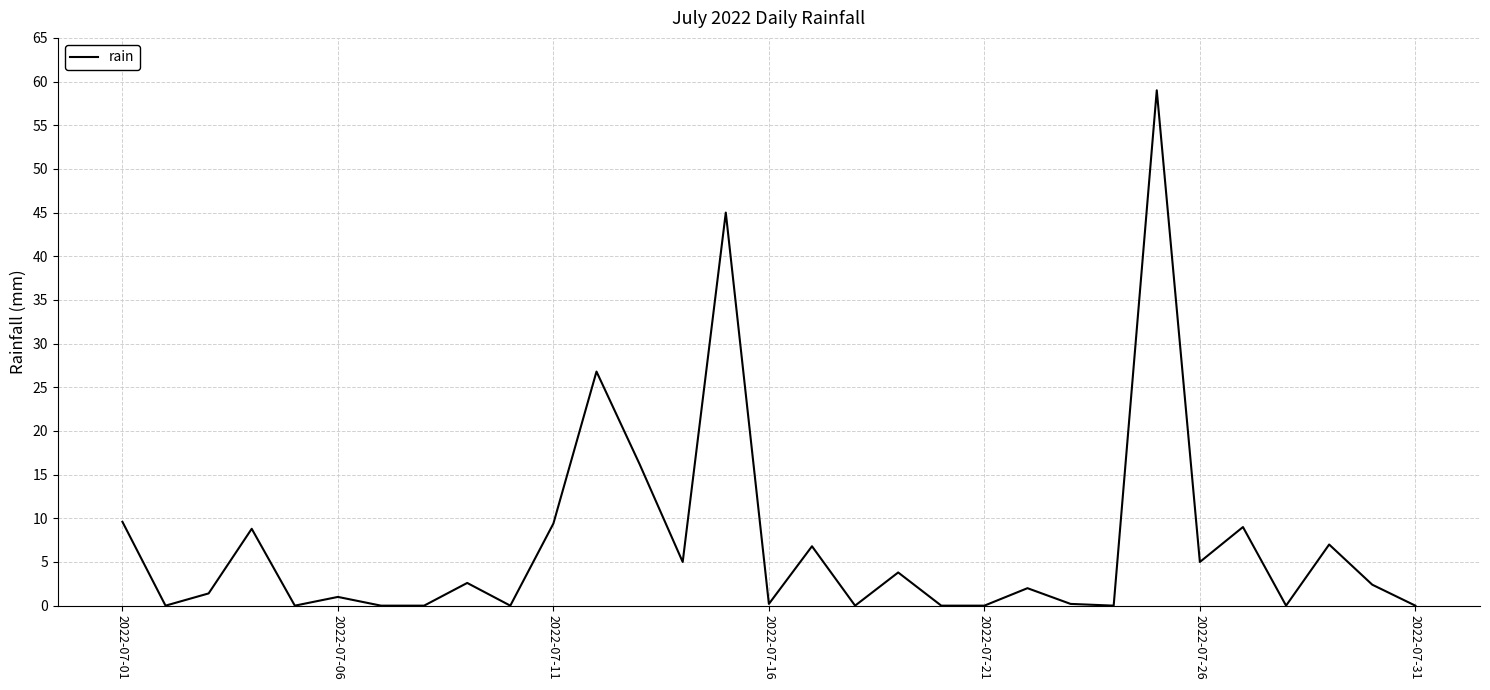

What is the greatest value displayed?

59.0